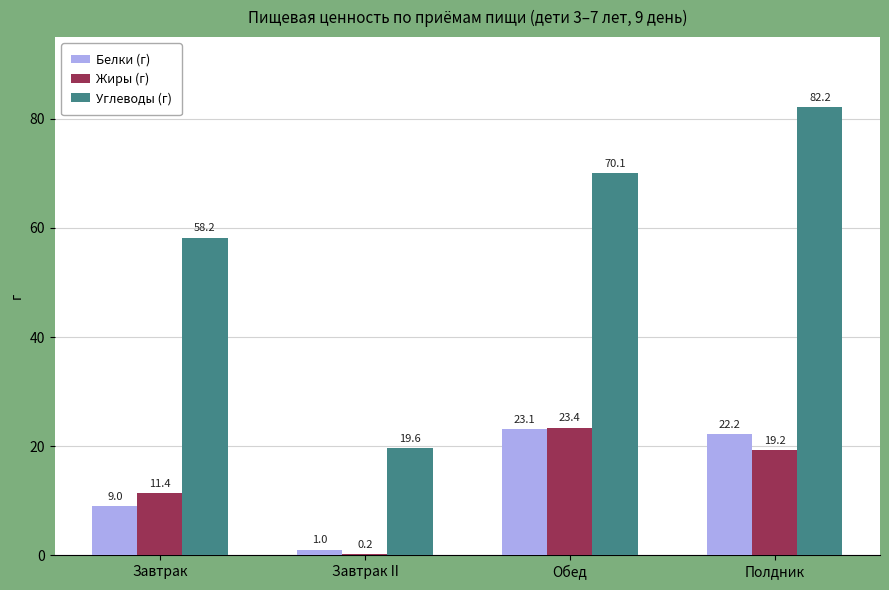

What is the sum of the Жиры (г) values at Завтрак and Завтрак II?

11.6